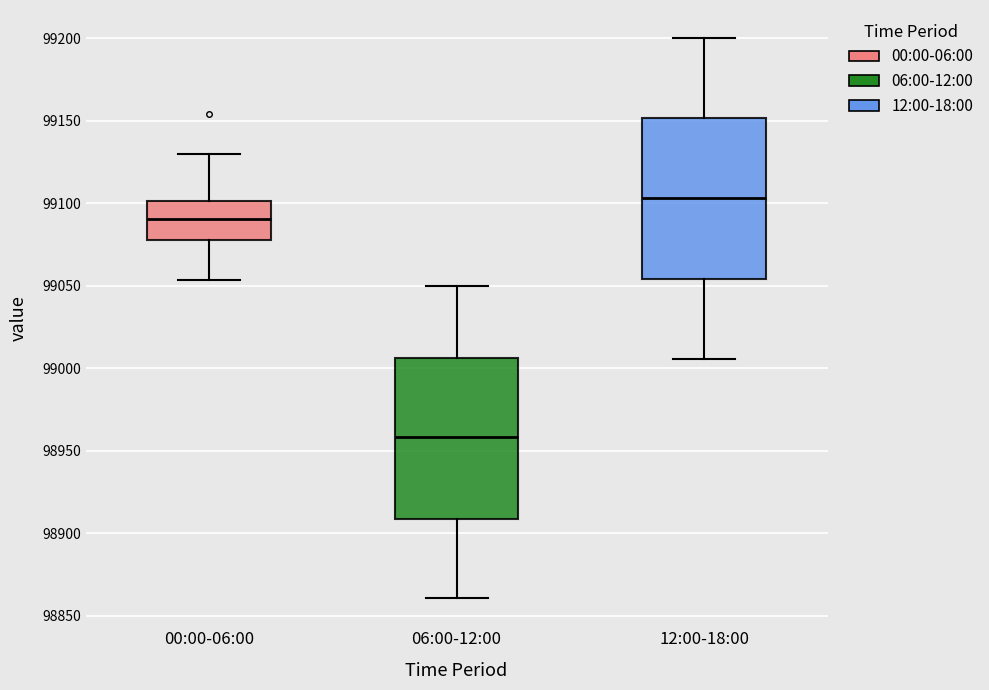

Reading left to right, transcribe this box plot: for each box, give where its median line is, the range the box spans, and where its two whiskers end, as read against the y-axis. The values are not printed on the chart, so give them approximately, as read against the axis.

00:00-06:00: median 99090, box 99075 to 99100, whiskers 99055 to 99130
06:00-12:00: median 98960, box 98910 to 99005, whiskers 98860 to 99050
12:00-18:00: median 99105, box 99055 to 99150, whiskers 99005 to 99200